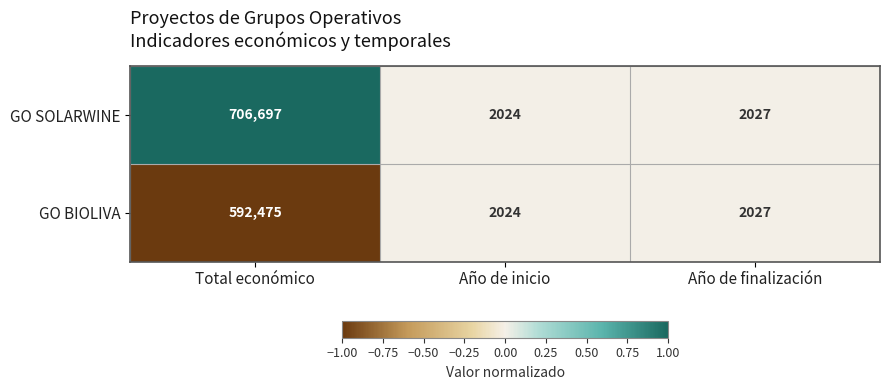

Reading right to left, what are all the values shown in this chart?

GO SOLARWINE: 2027	2024	706697
GO BIOLIVA: 2027	2024	592475